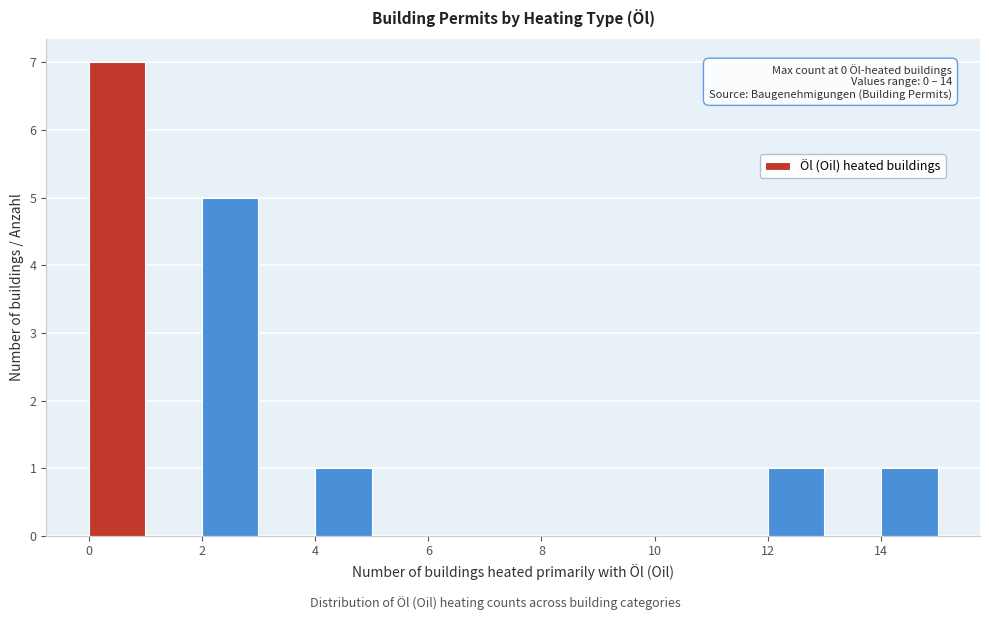

Over which range of the x-axis is the bar tallest?

0 to 1